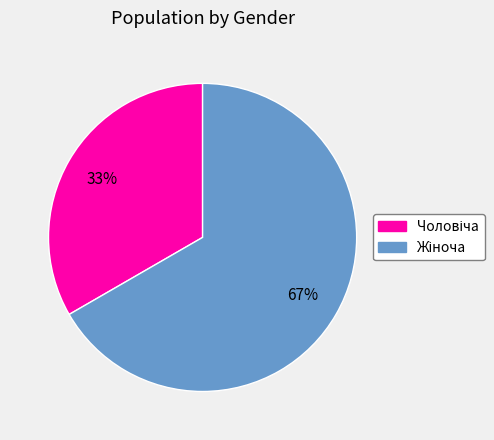

To the nearest percent, what is the average slice percentage?

50%